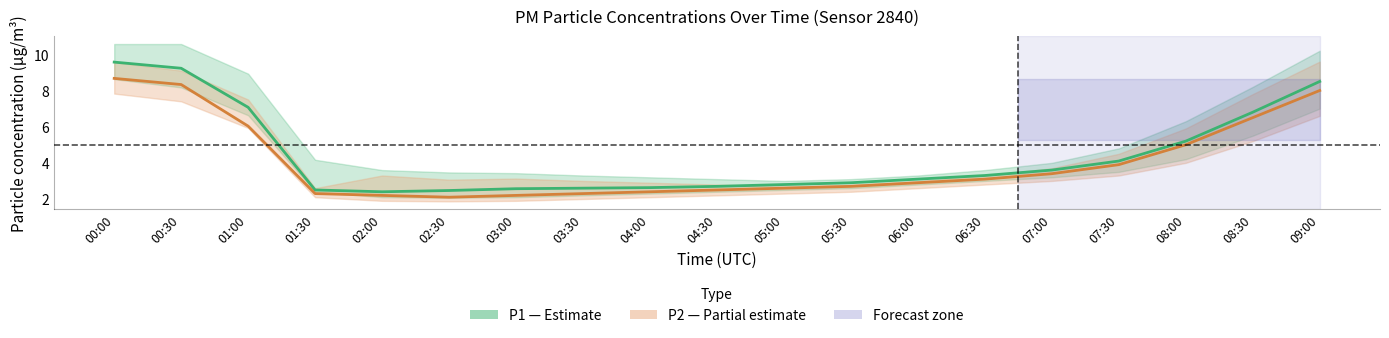

In P2 (PM2.5), how many points are lower than both neighbors (excluding endpoints)?

1